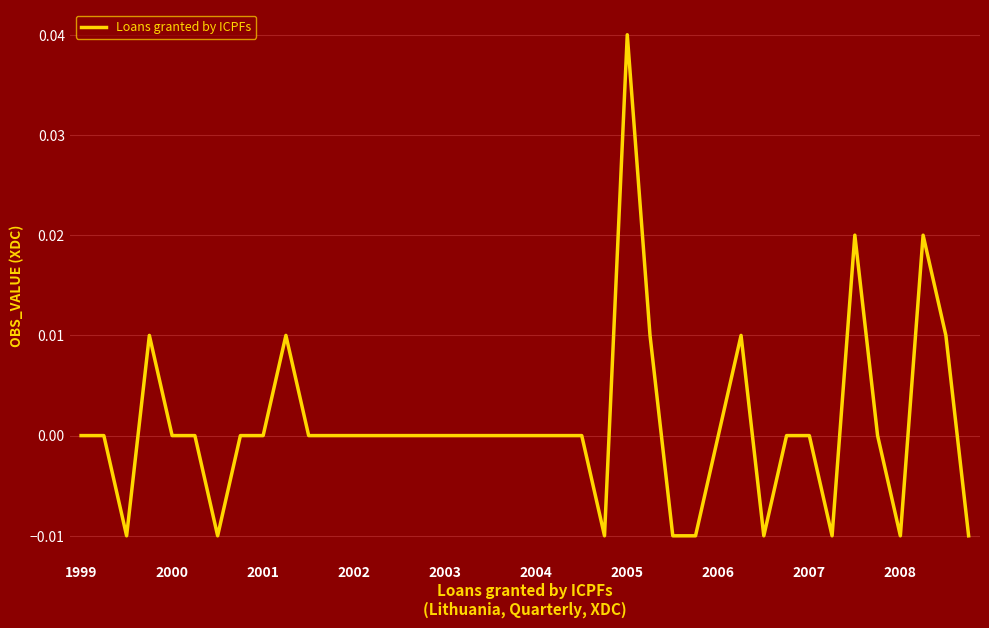

Does the chart display data point markers on the line(s)?

No